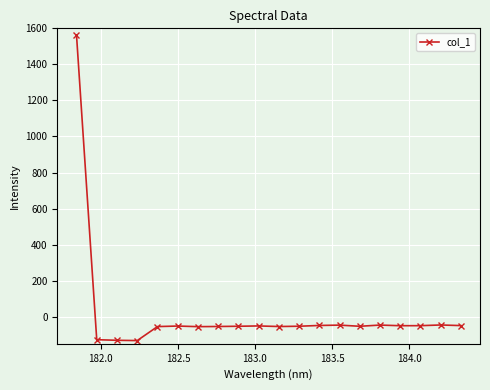

What is the value of the 2nd point from the left?

-127.3